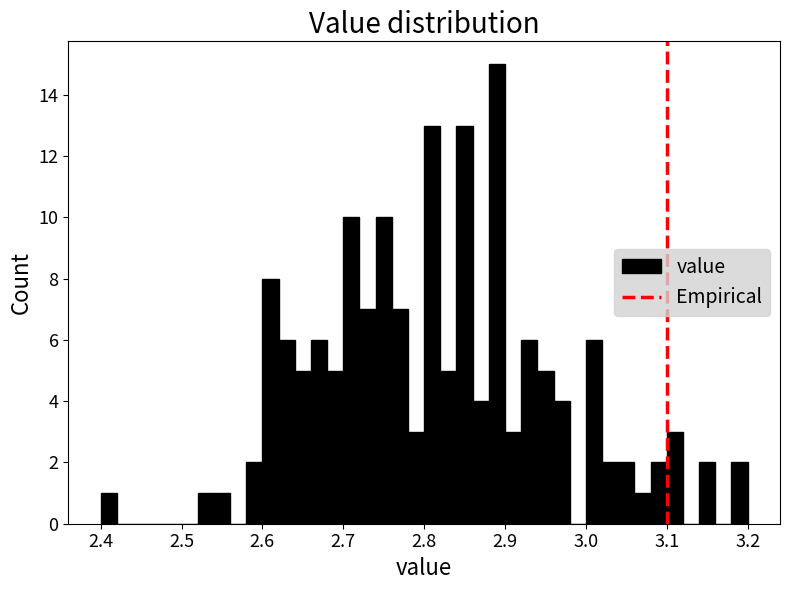

Around what value on the x-axis is the tallest bar? Give the approximate position of its centre, as read against the axis.

2.89